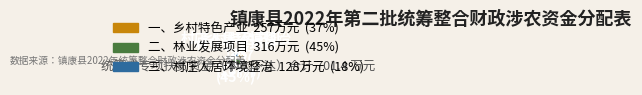

Between 一、乡村特色产业 and 二、林业发展项目, which is larger?

二、林业发展项目